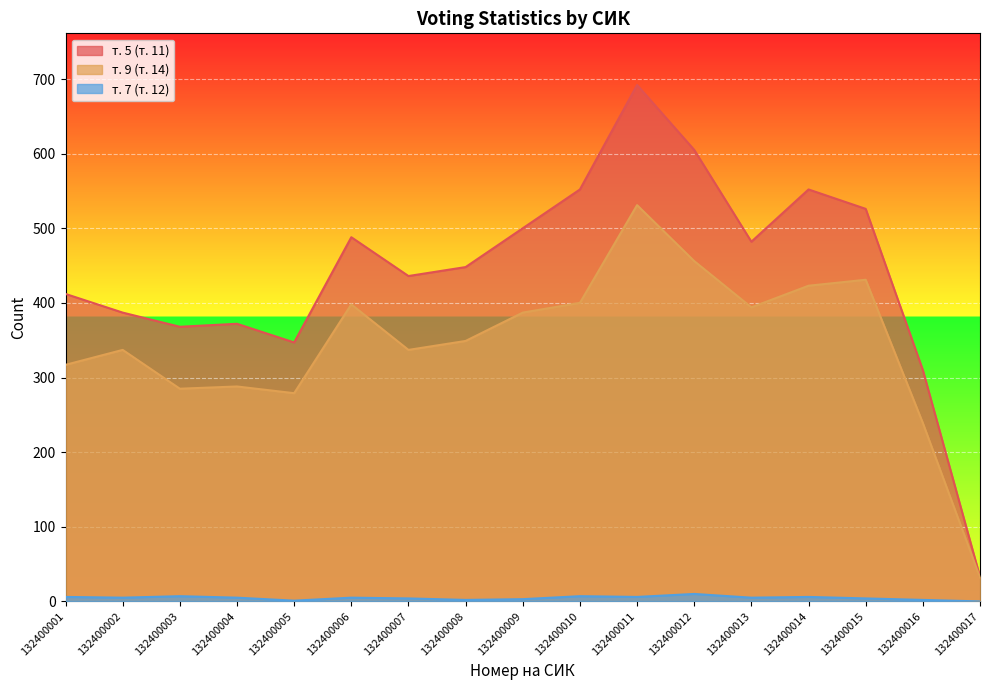

Does the chart display data point markers on the line(s)?

No